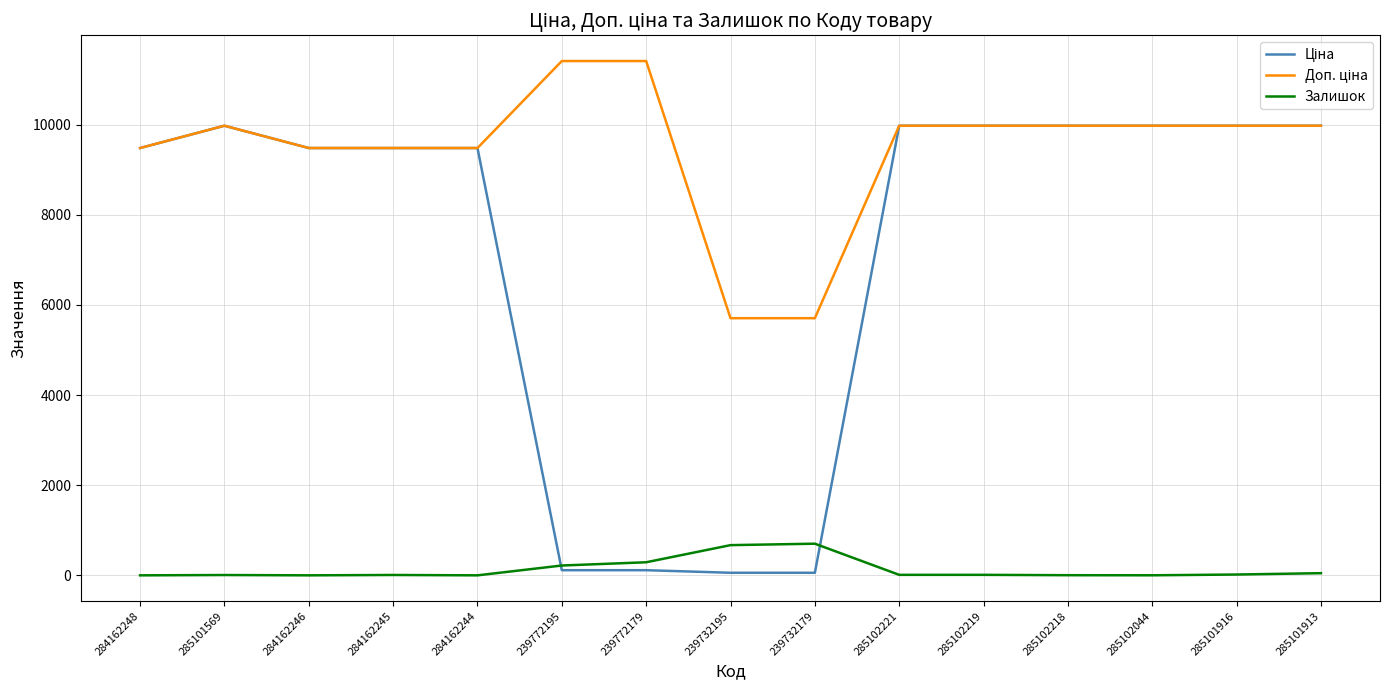

At how many categories does at least one series exceed 1906?

15